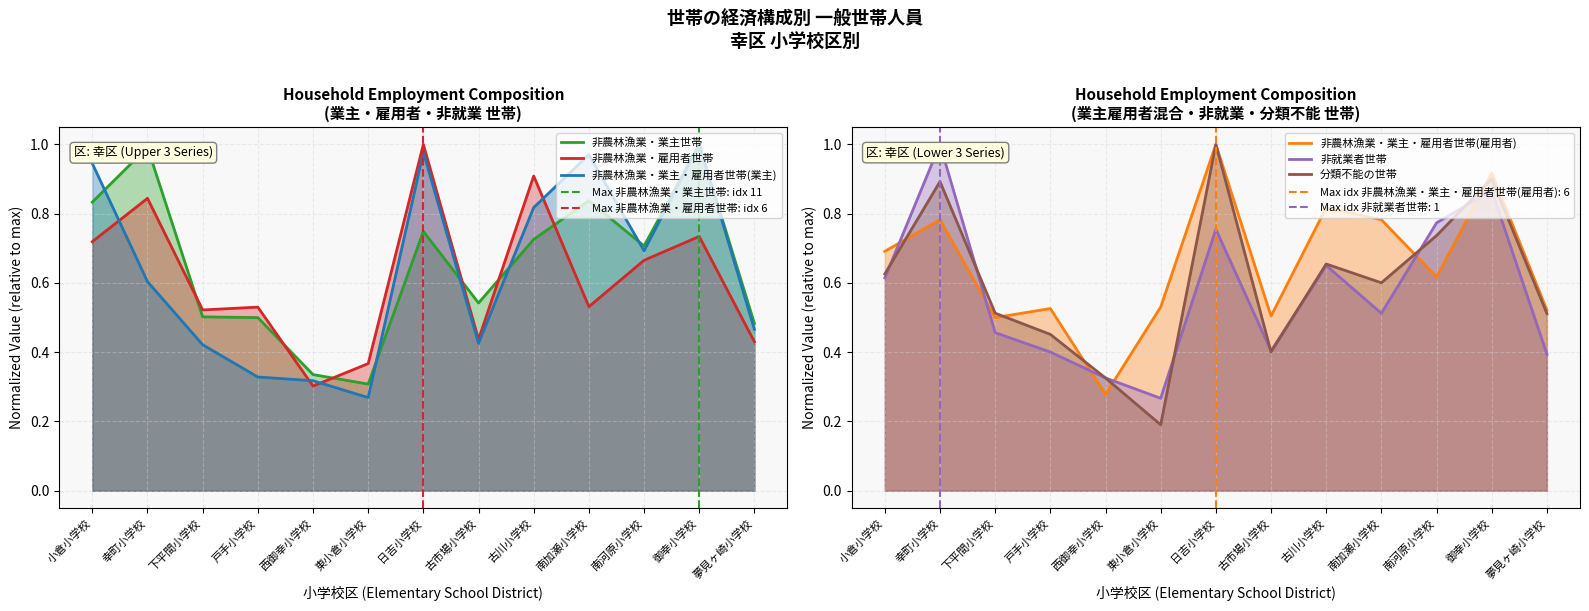

Does the chart have visible grid lines?

Yes